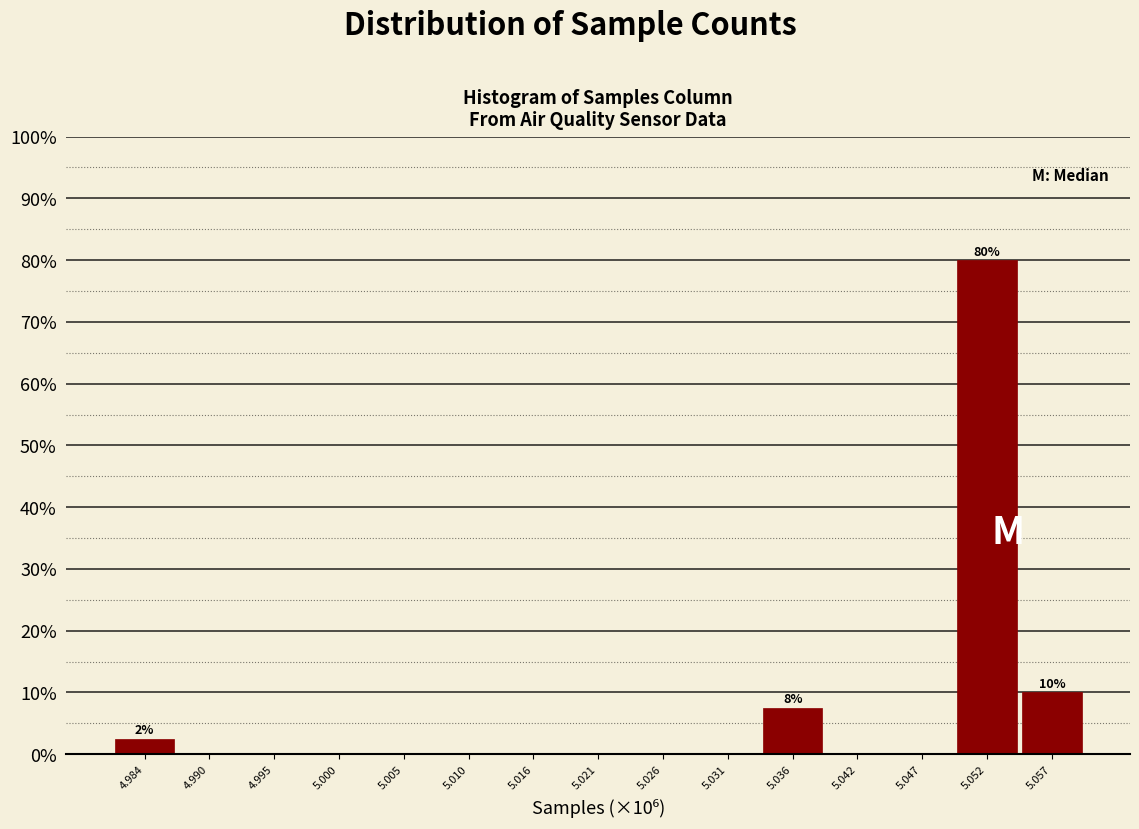

Over which range of the x-axis is the bar tallest?

5.050 to 5.055